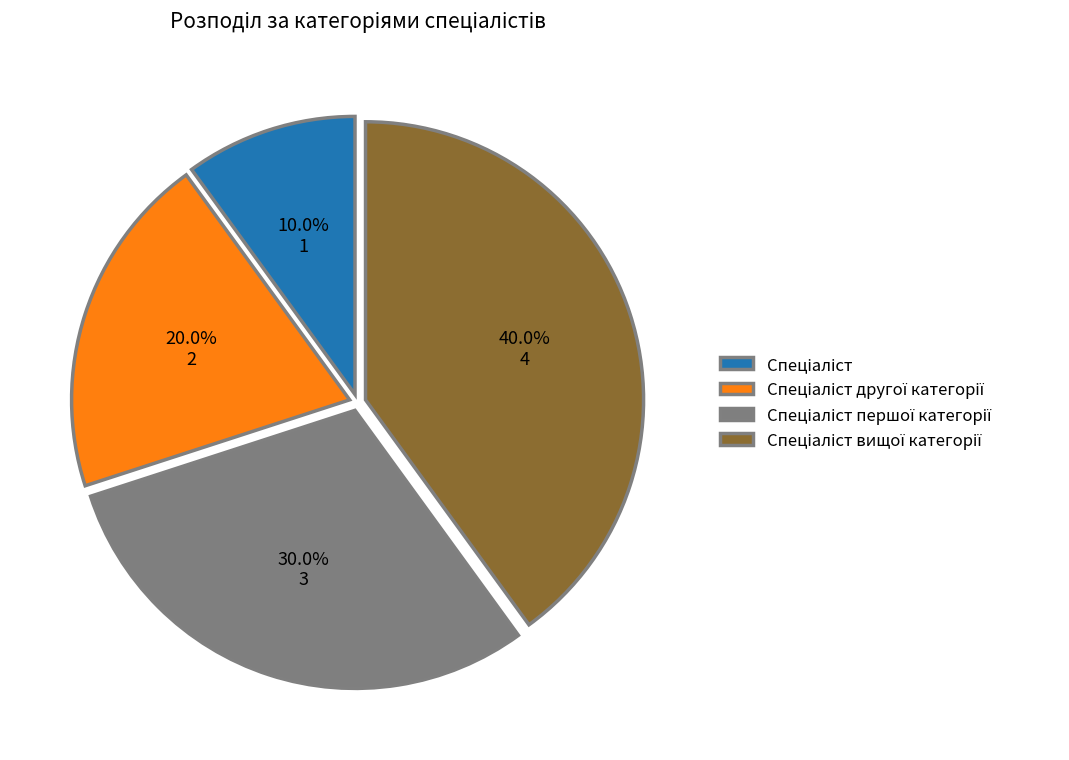

Does any single category account for the majority?

No